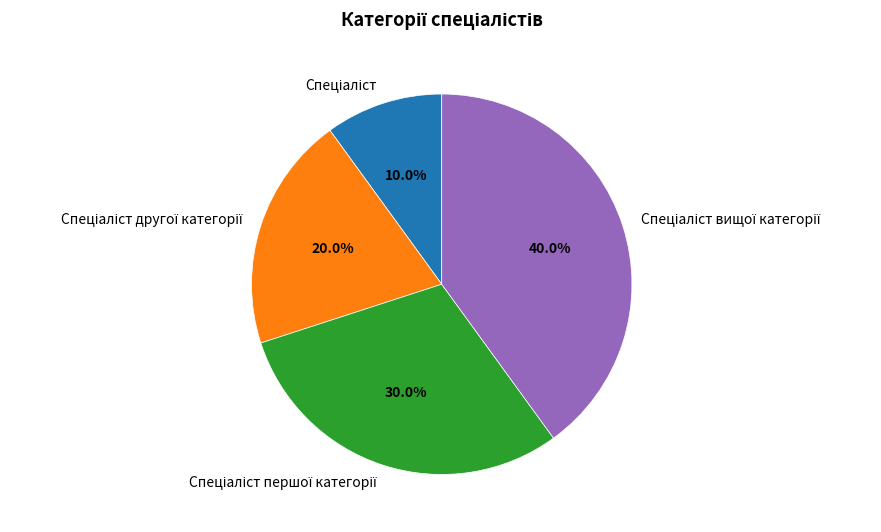

Does any single category account for the majority?

No